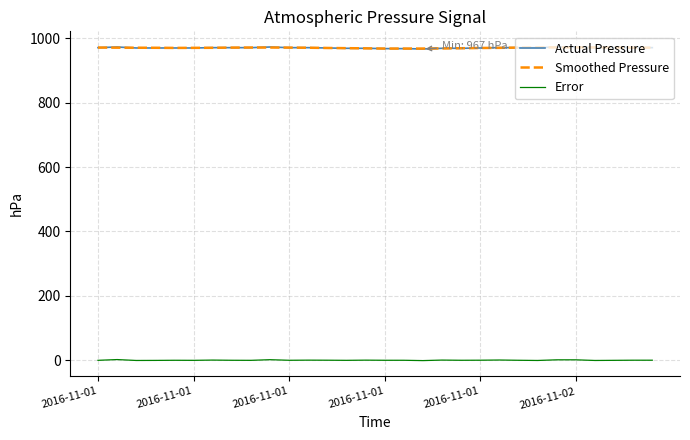

What is the greatest value displayed?

973.0